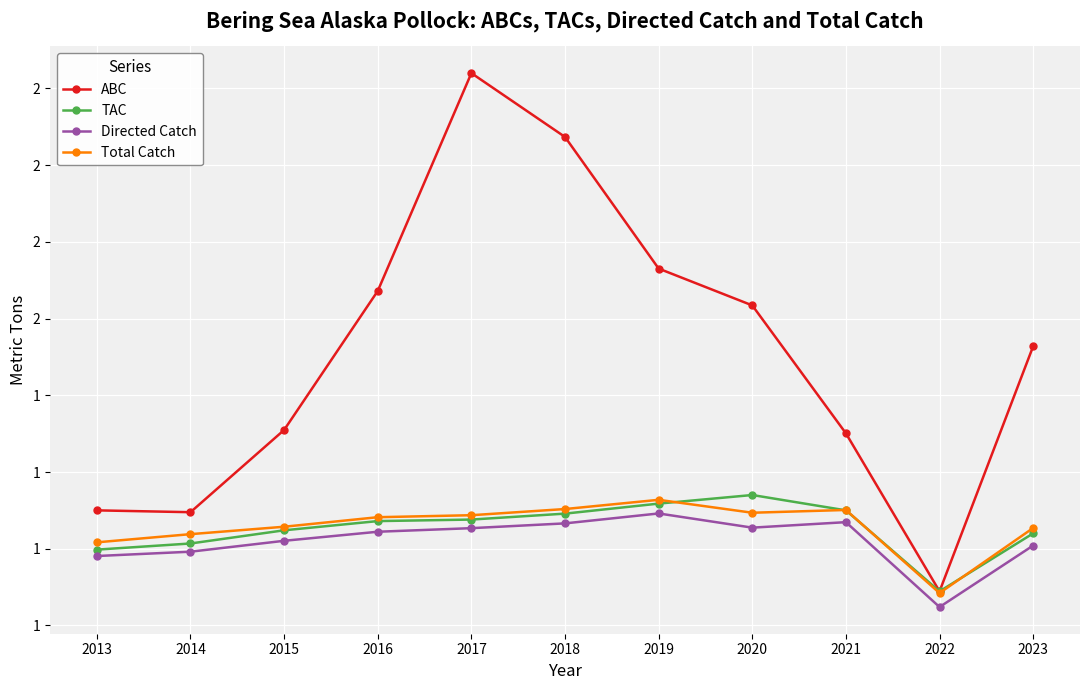

Read the ABC value at 2018.

2592000